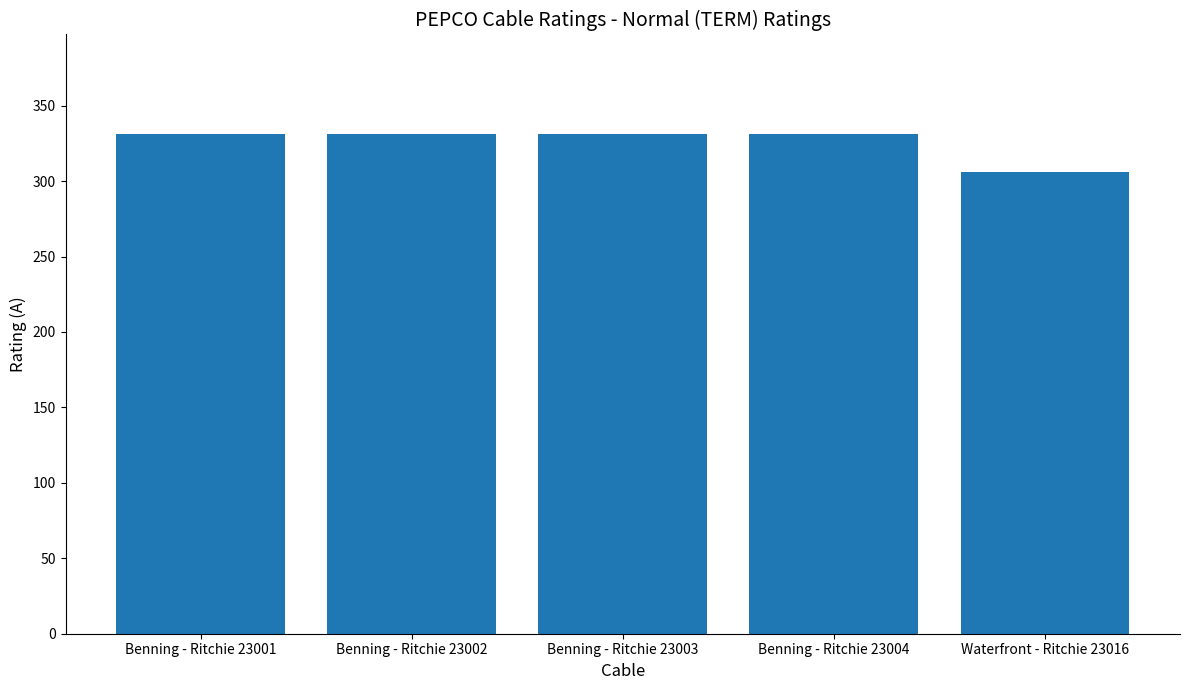

What is the change in value from Benning - Ritchie 23004 to Waterfront - Ritchie 23016?

-25